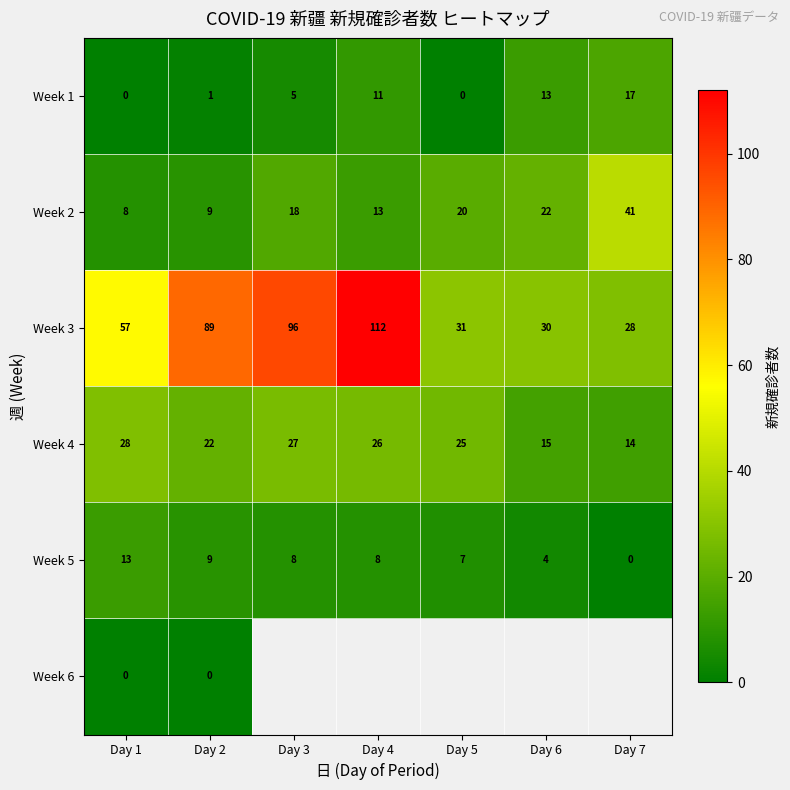

What is the total value across all series at Day 1?

106